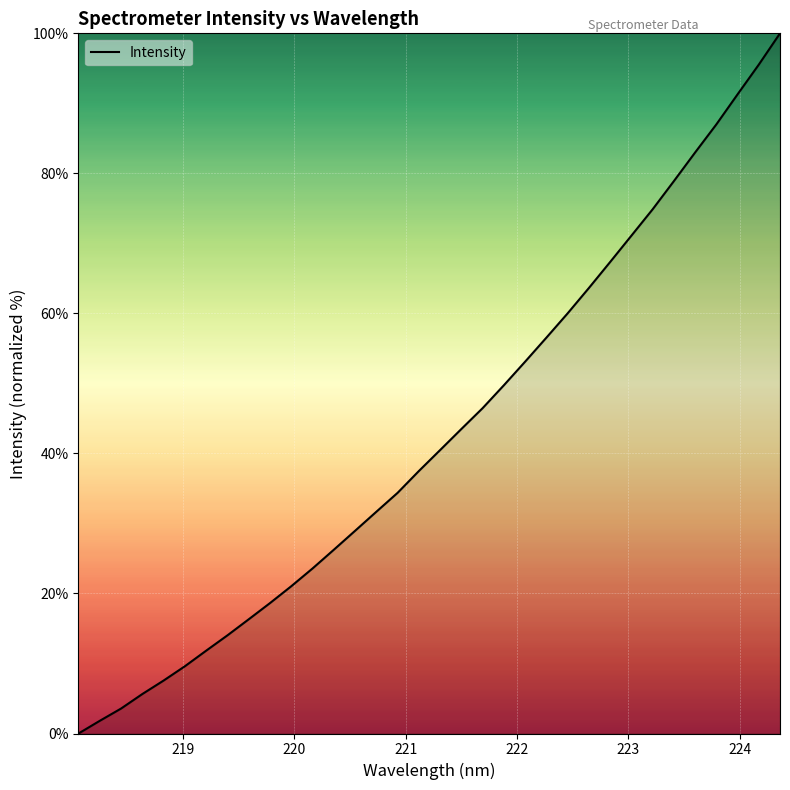

What is the difference between the maximum and minimum values?

100.0